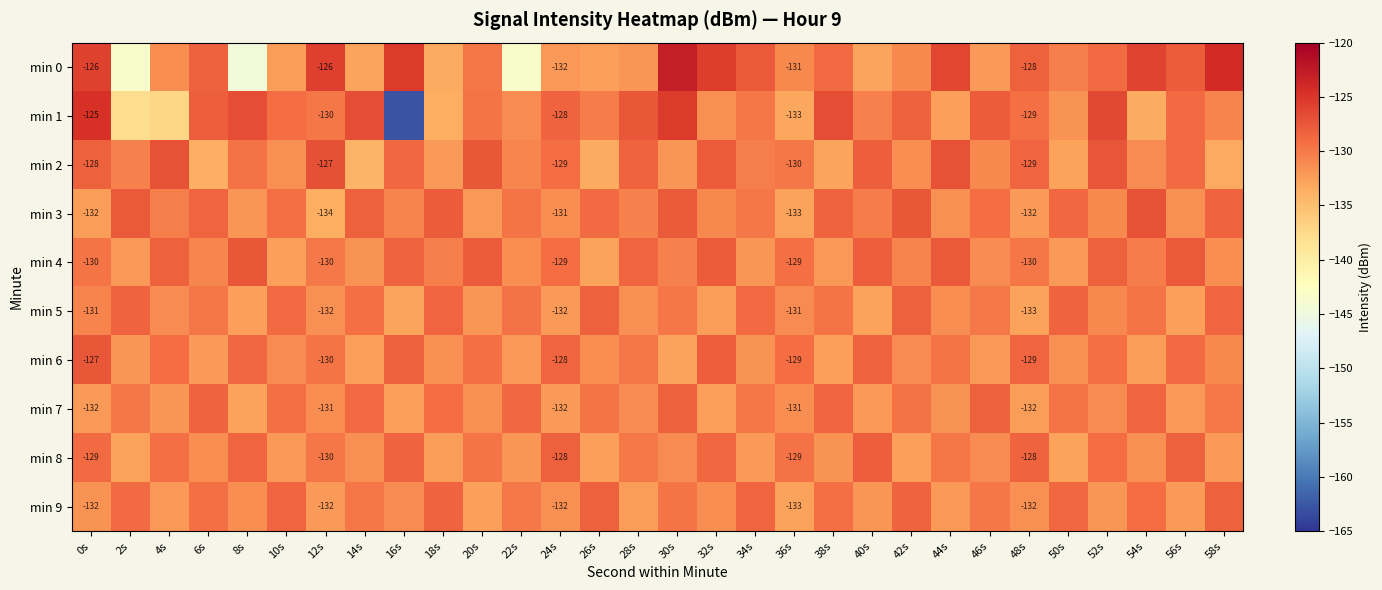

What is the difference between the maximum and minimum values in the min 9 series?

4.6